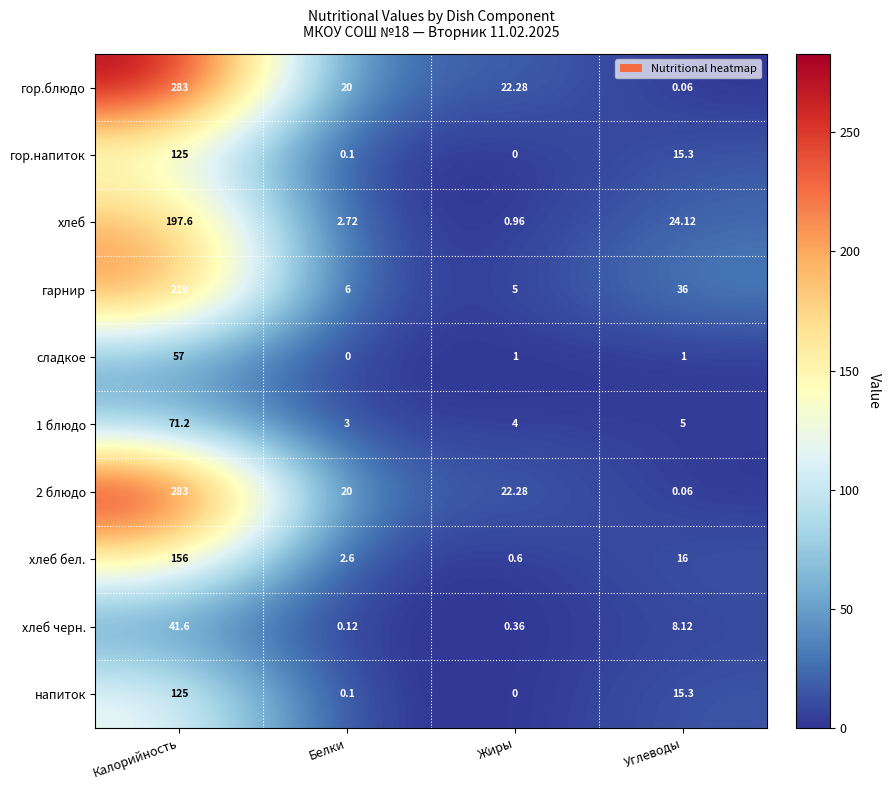

Which series changed the most between Жиры and Углеводы?

гарнир